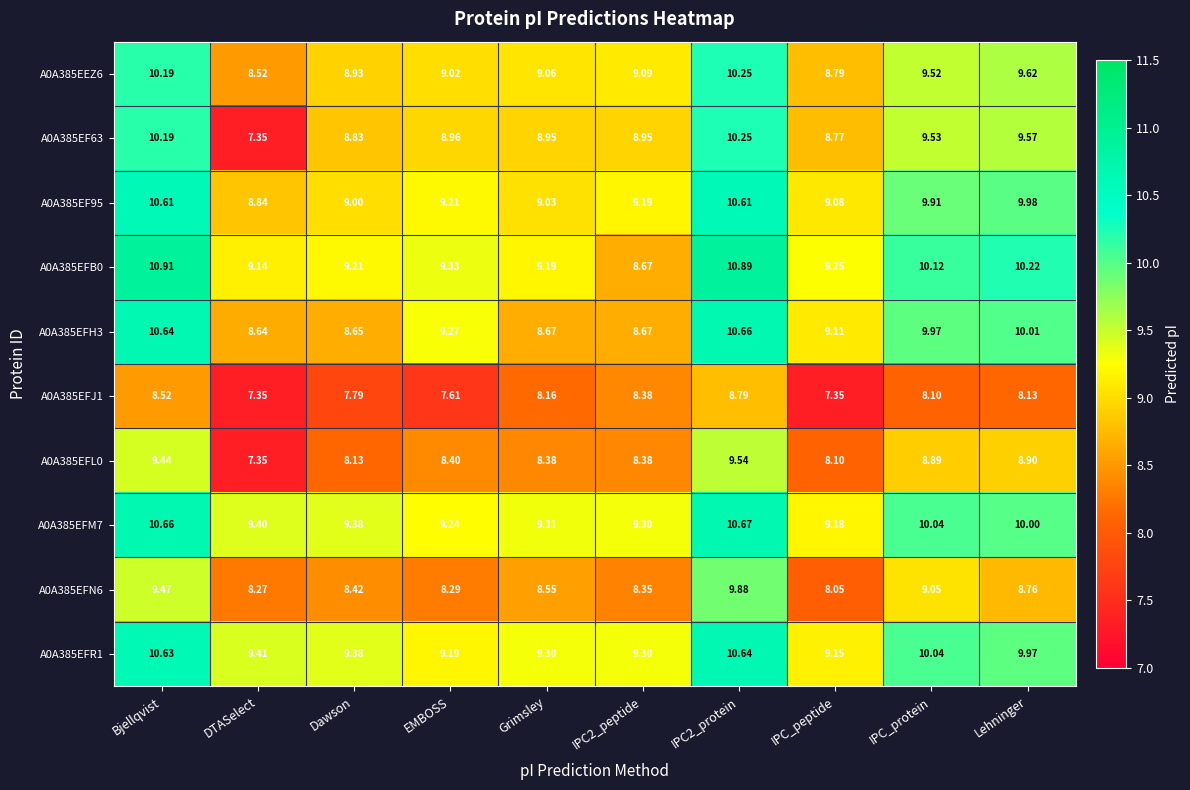

Is the value of A0A385EFH3 at IPC_peptide greater than the value of A0A385EF63 at DTASelect?

Yes